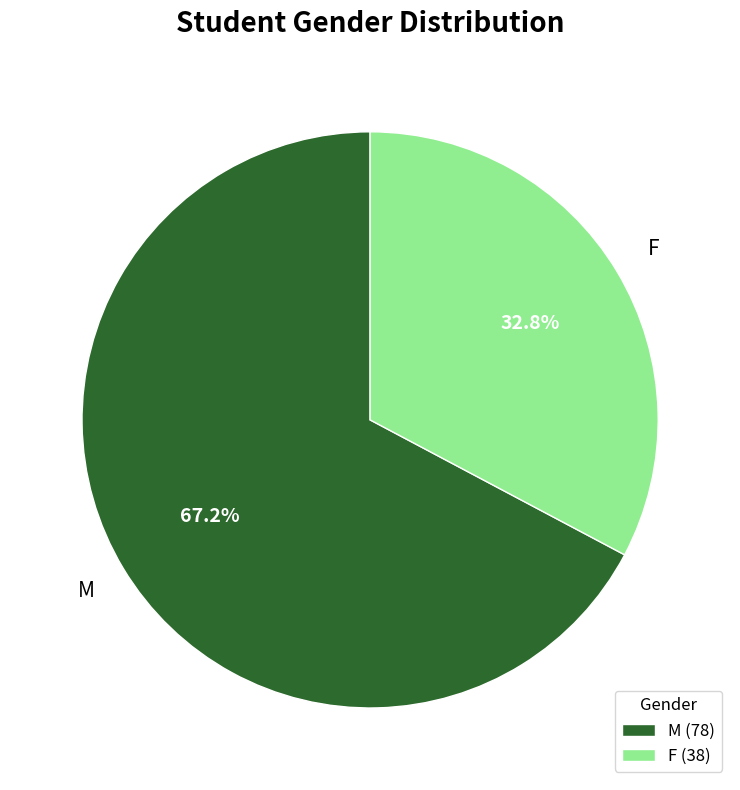

To the nearest percent, what portion does M represent?

67%